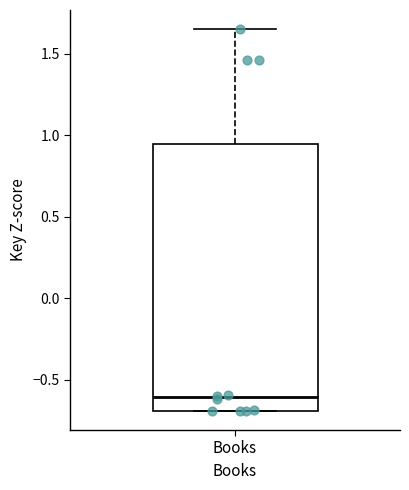

Read this box plot against the y-axis: the position of the median line, the range covered by the box, and the ends of both whiskers. The values are not printed on the chart, so give them approximately, as read against the axis.

median -0.60, box -0.70 to 0.95, whiskers -0.70 to 1.65